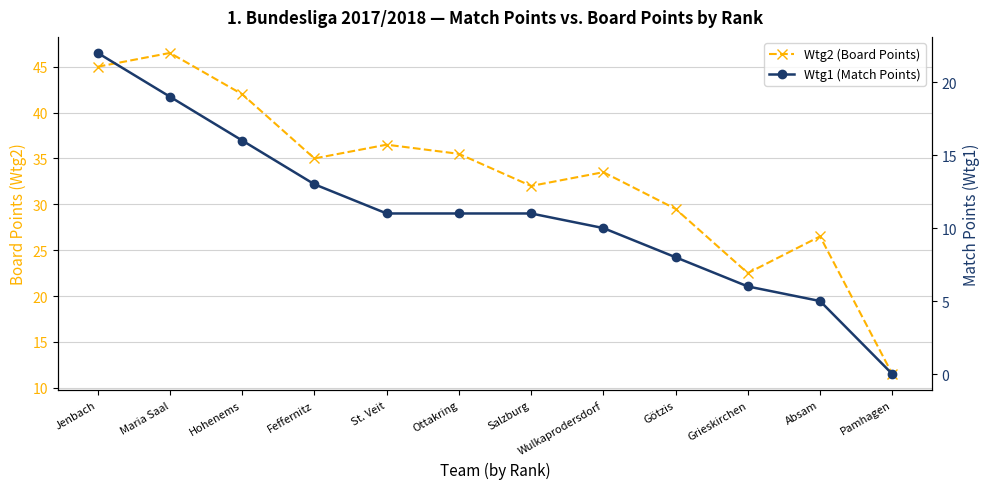

What are all the series names shown in the legend?

Wtg2 (Board Points), Wtg1 (Match Points)